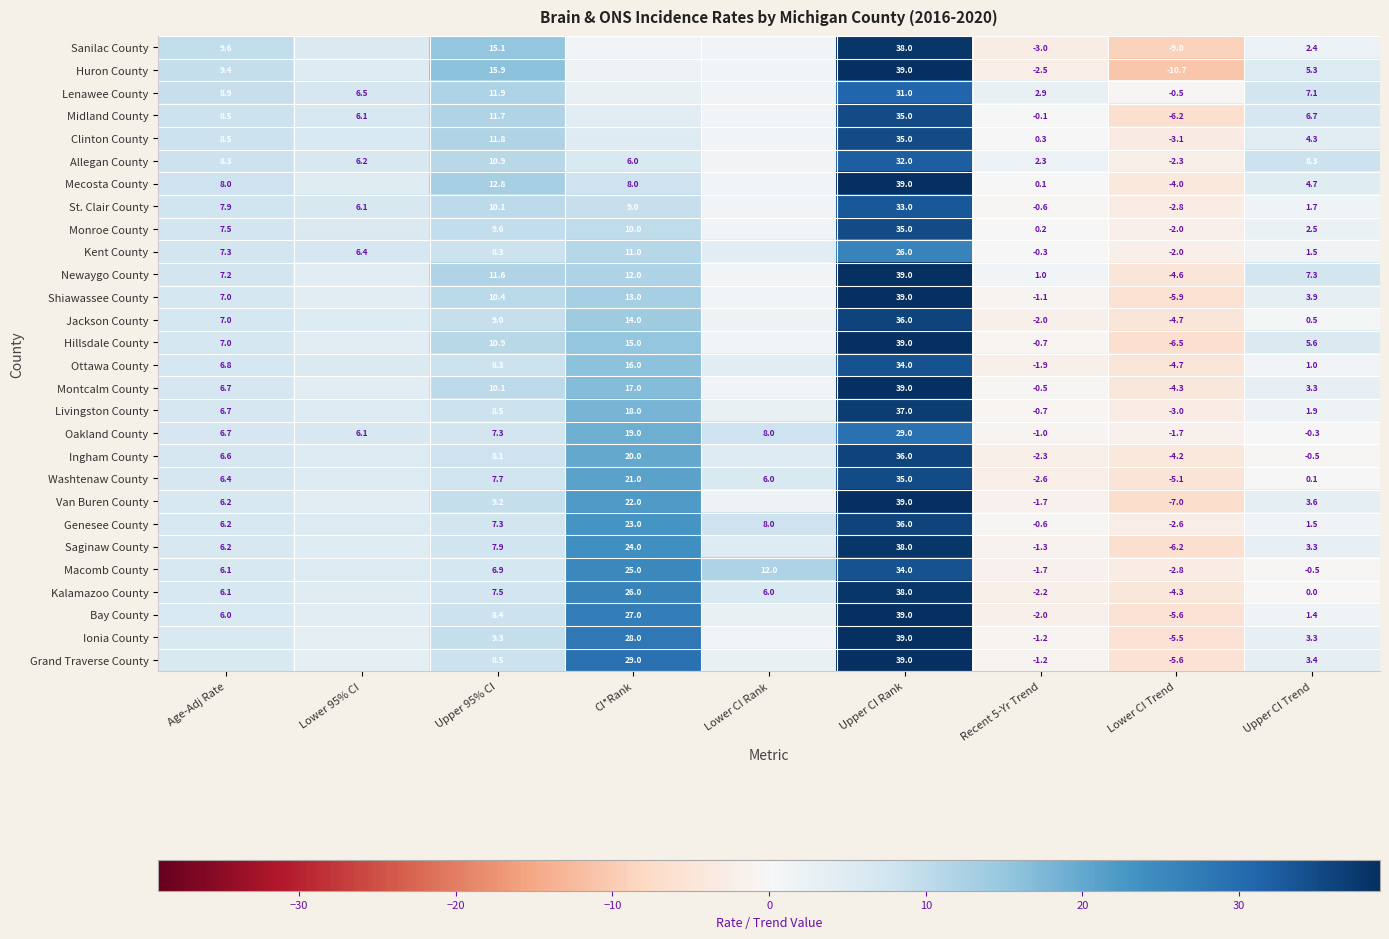

Is it true that Van Buren County equals 29.4 at CI*Rank?

False